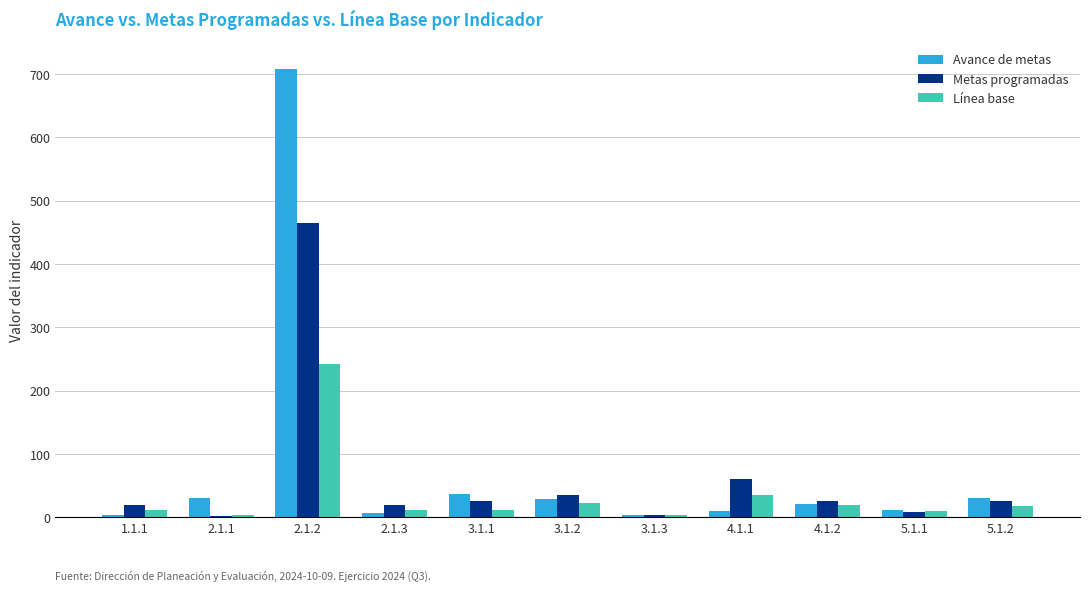

Which series has the largest total across all categories?

Avance de metas